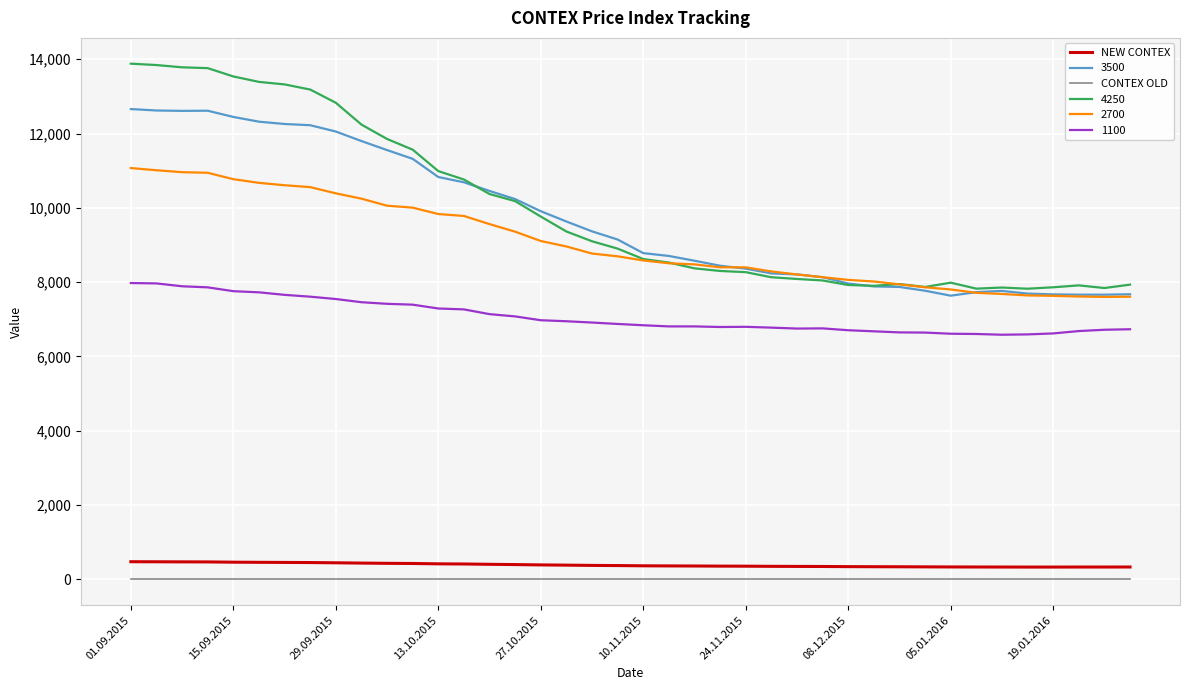

True or false: CONTEX OLD and NEW CONTEX cross at least once.

False